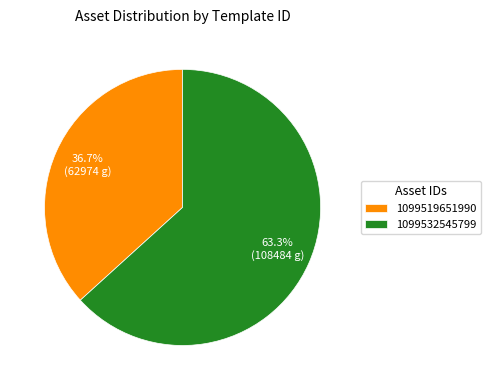

To the nearest percent, what is the difference between the 1099519651990 and 1099532545799 slice percentages?

27%